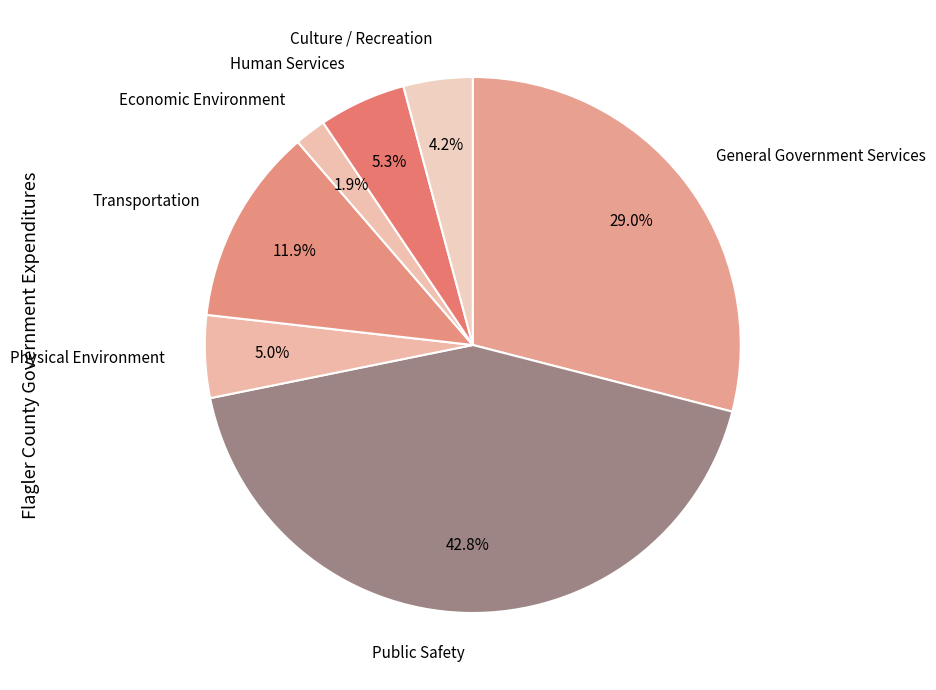

What is the largest slice in the pie chart?

Public Safety